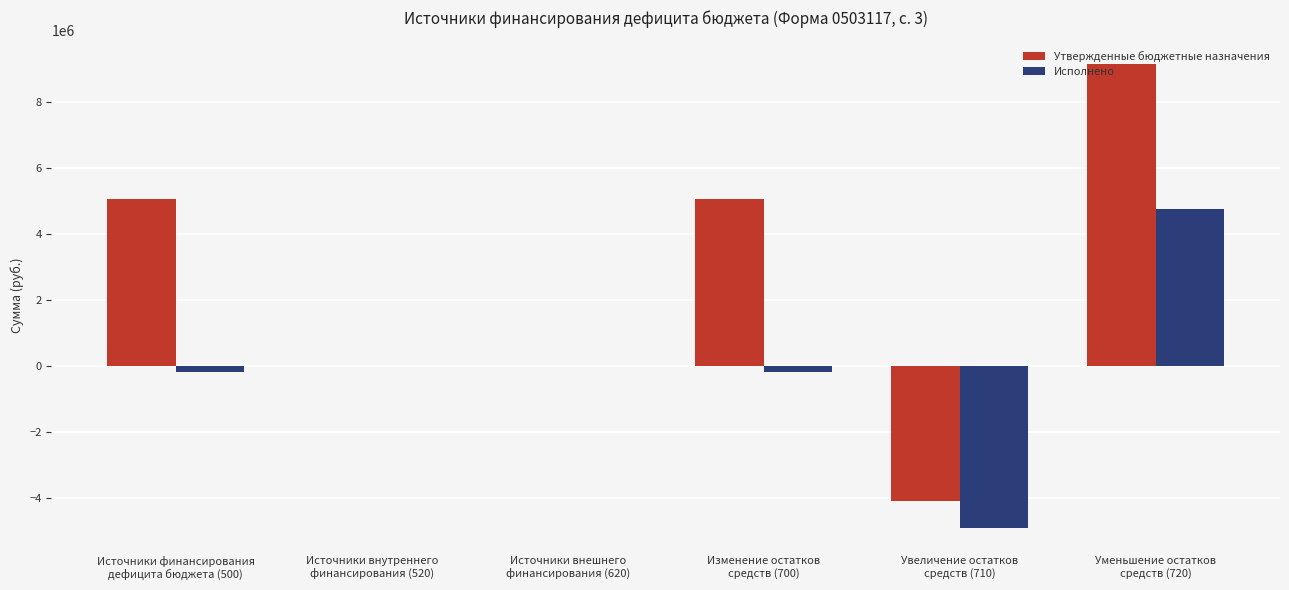

What is the maximum value shown in the chart?

9150535.5